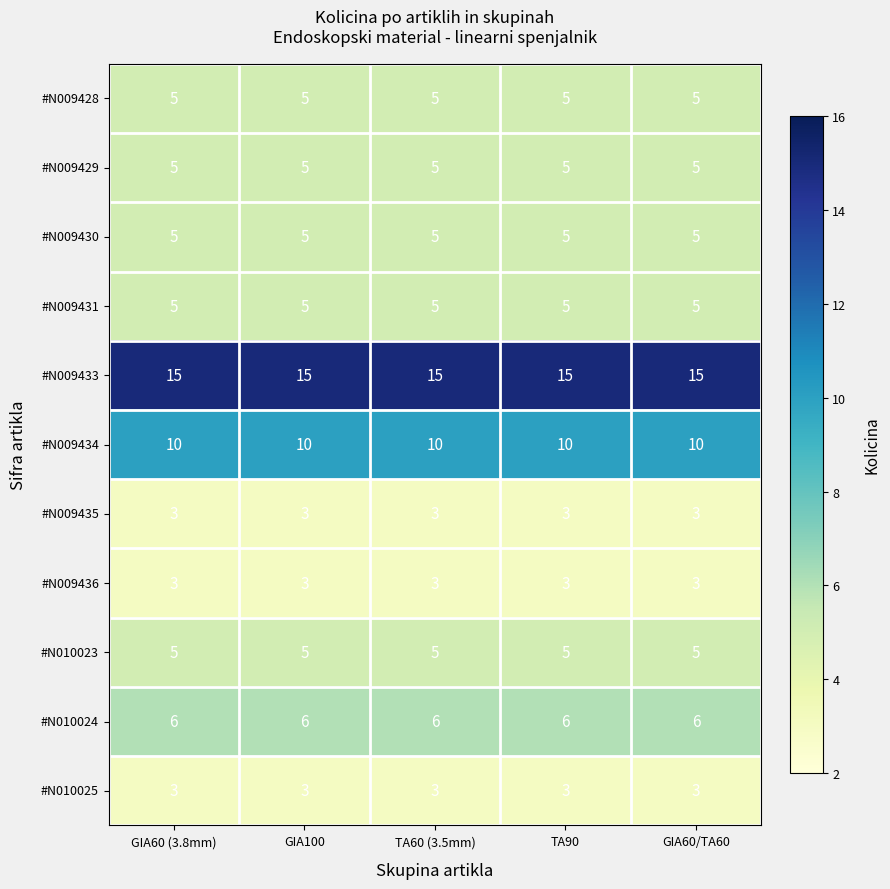

What is the approximate value of #N010023 at TA90?

5